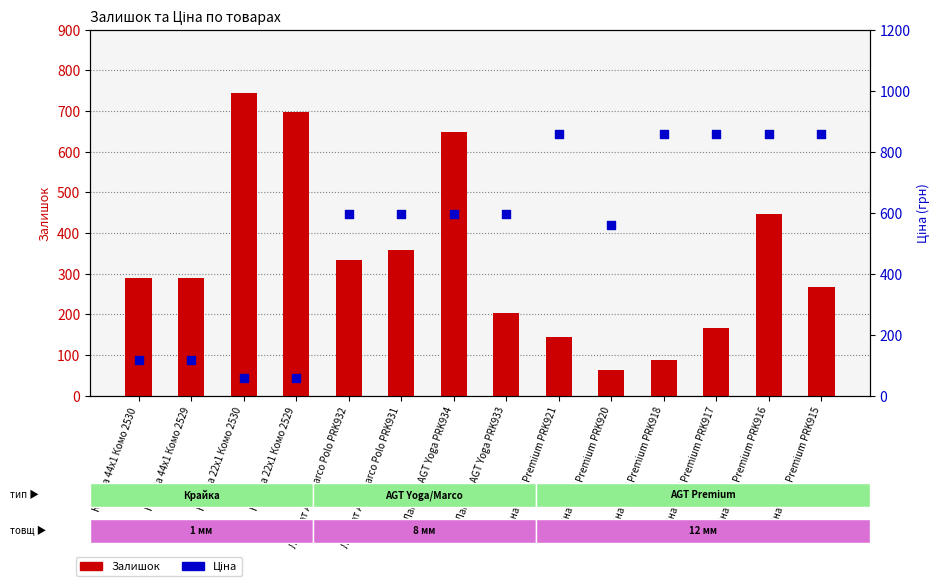

Which series reaches the minimum Y coordinate?

Ціна